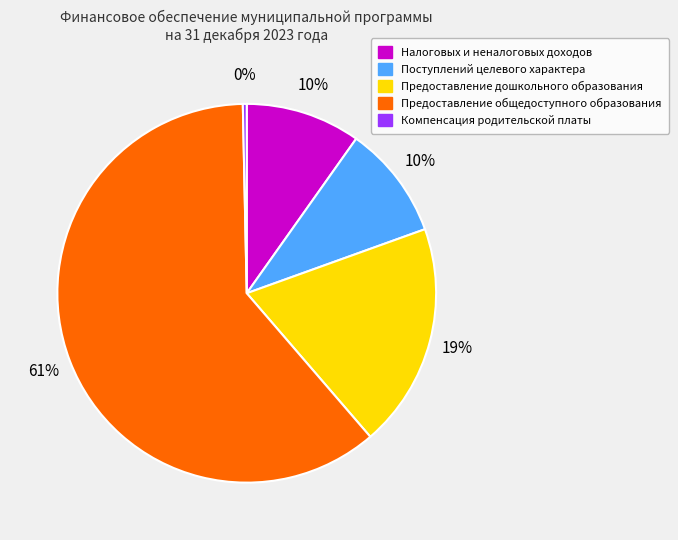

What percentage is the Предоставление дошкольного образования slice, to the nearest percent?

19%